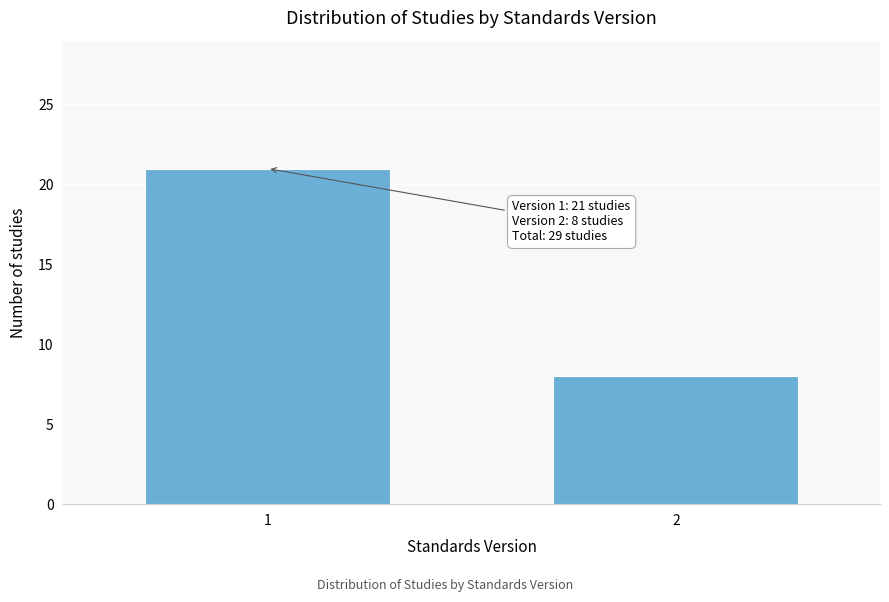

Reading left to right, list all the values displayed in this chart.

1=21	2=8